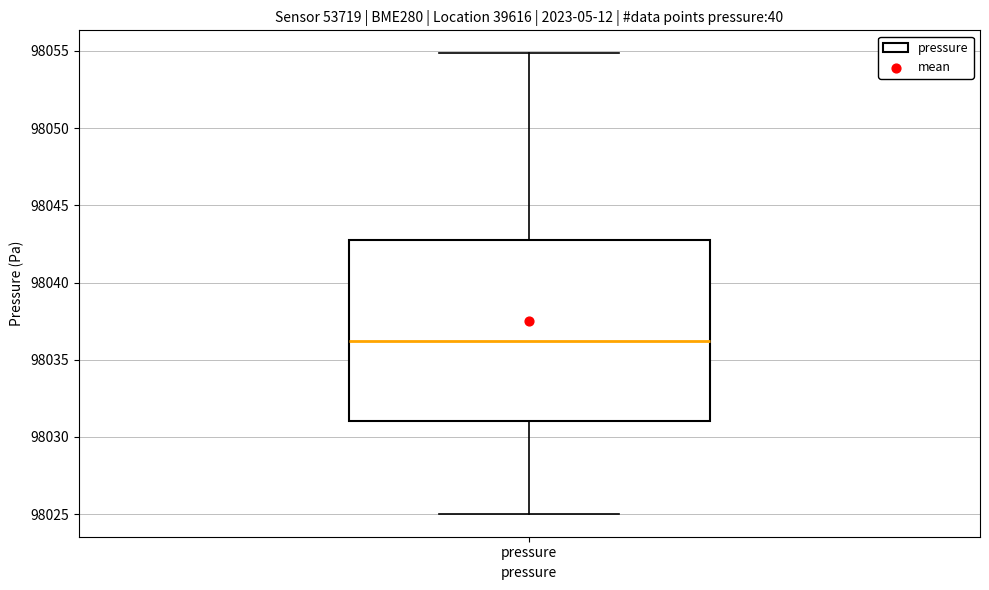

Transcribe this box plot: give where the median line is, the range the box spans, and where the two whiskers end, as read against the y-axis. The values are not printed on the chart, so give them approximately, as read against the axis.

median 98036.0, box 98031.0 to 98042.5, whiskers 98025.0 to 98055.0